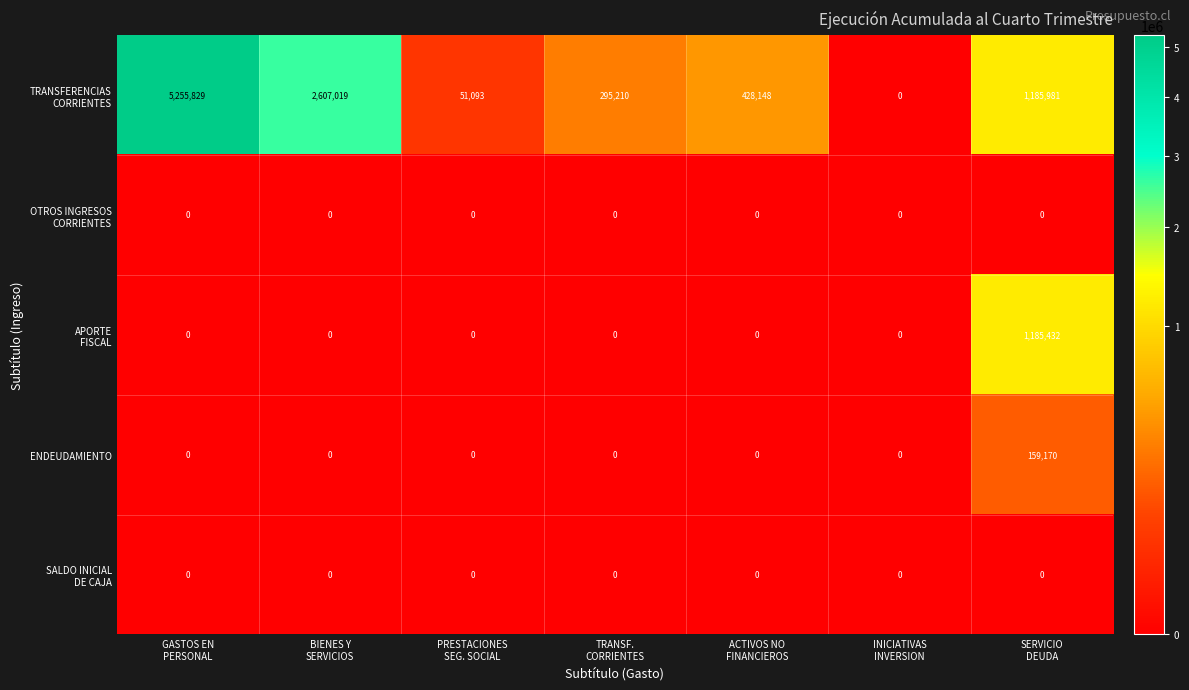

What is the maximum value for ENDEUDAMIENTO?

159170